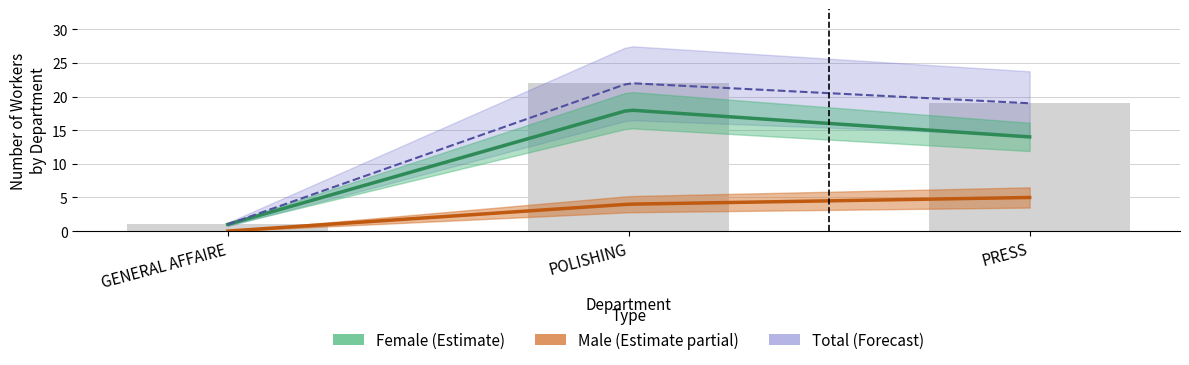

What is the difference between the maximum and minimum values in the Total series?

21